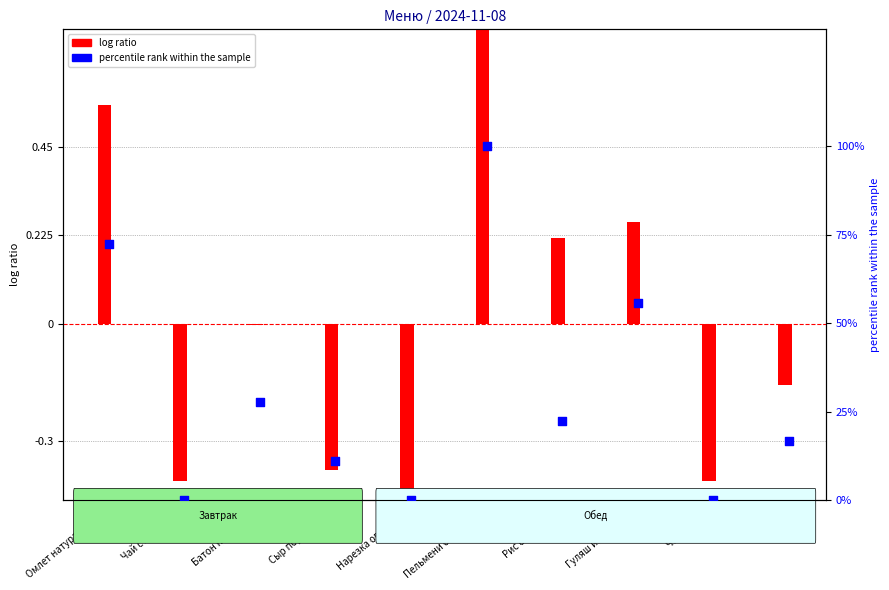

At how many categories does at least one series exceed 27?

4